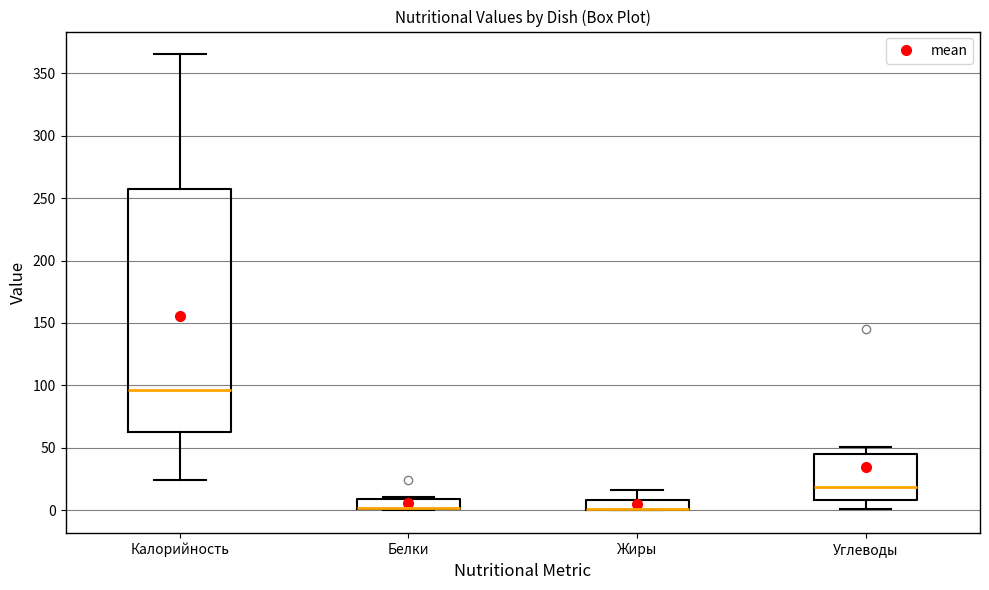

Which box is the tallest, from its lower edge to its upper edge?

Калорийность